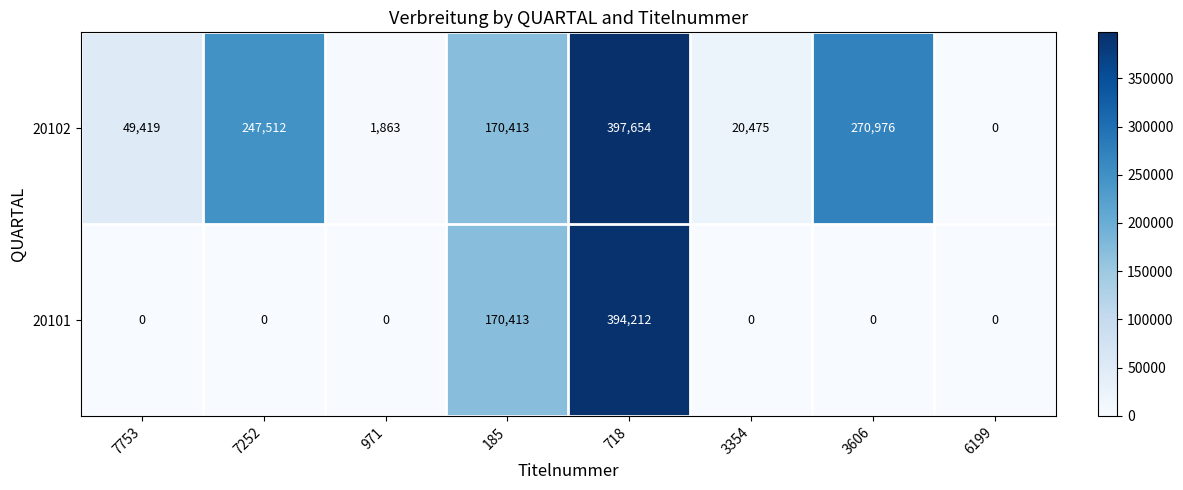

Which series has the largest total across all categories?

20102